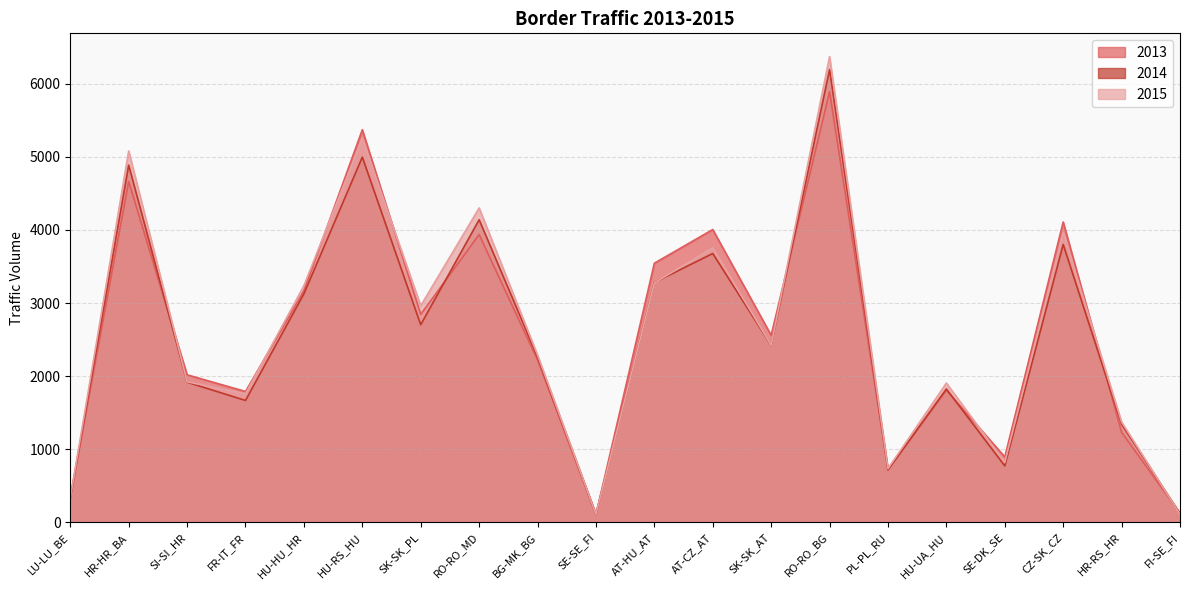

True or false: 2015 has a value of 2655 at HR-HR_BA.

False